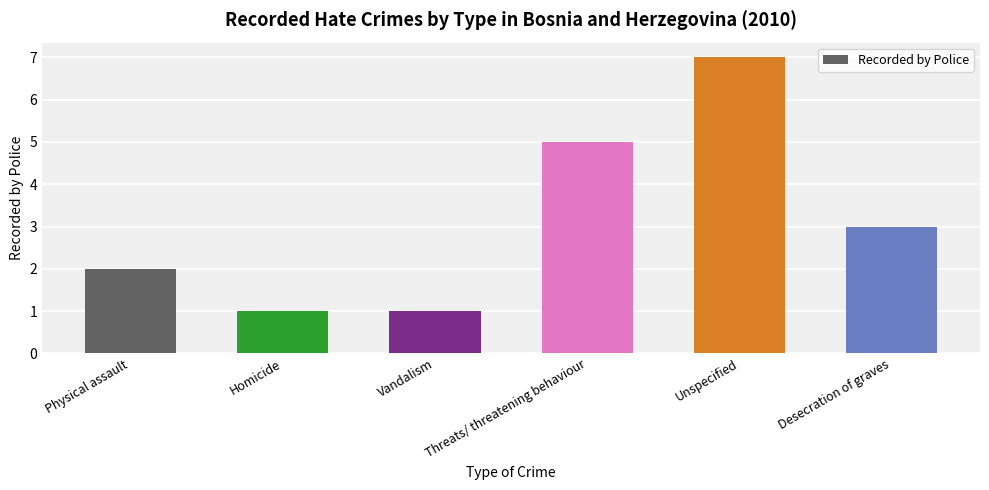

Which has a higher value, Threats/ threatening behaviour or Homicide?

Threats/ threatening behaviour